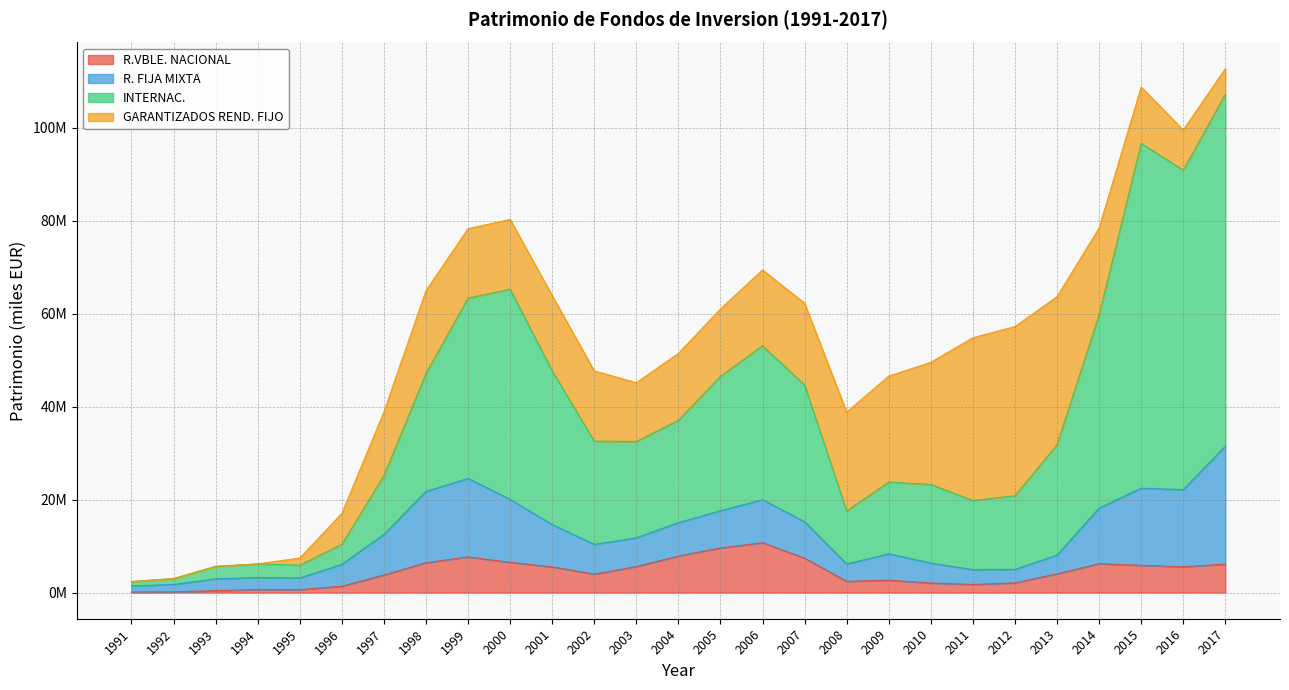

True or false: R.VBLE. NACIONAL and INTERNAC. intersect in this chart.

False